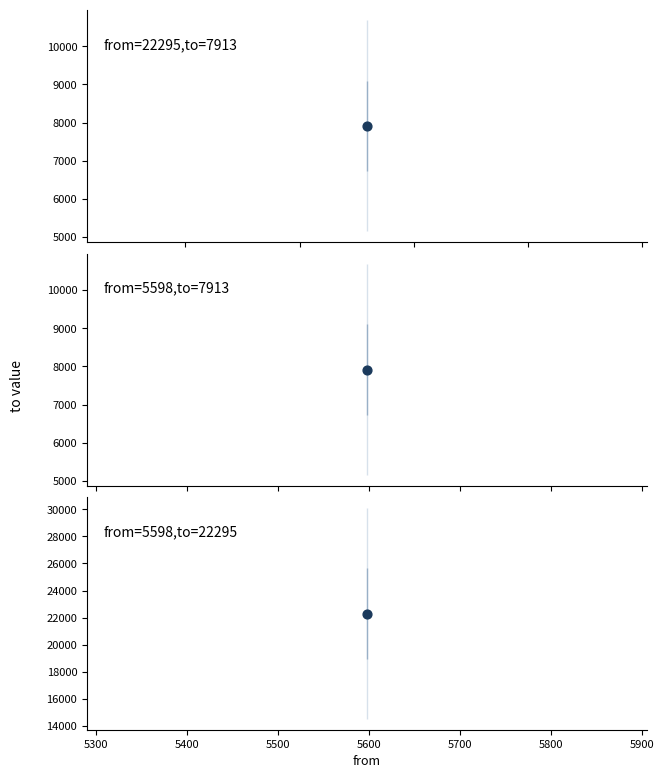

Approximately how many times larger is the value at 22295 compared to 5598?

1.0